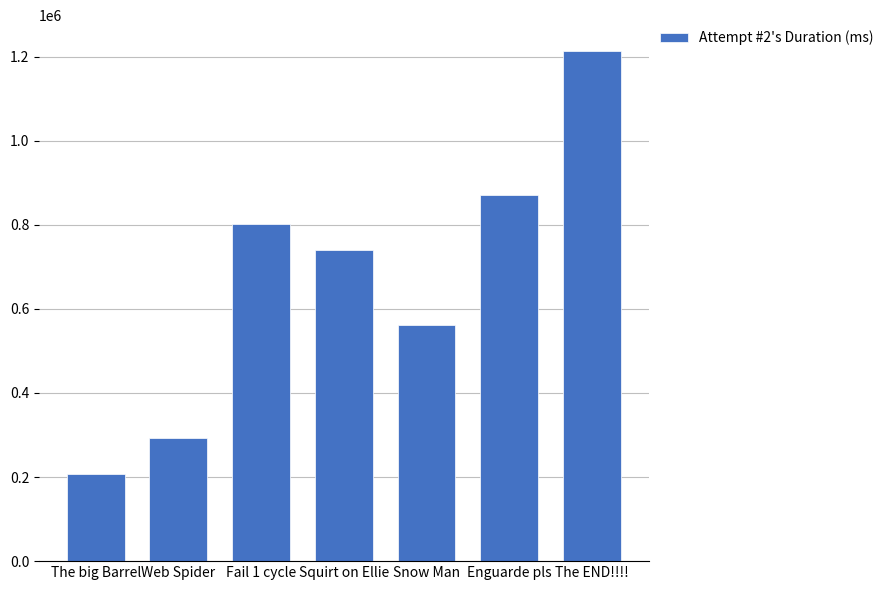

Reading right to left, what are all the values shown in this chart?

The END!!!!=1214287	Enguarde pls=869988	Snow Man=561653	Squirt on Ellie=740076	Fail 1 cycle=802282	Web Spider=292924	The big Barrel=208099